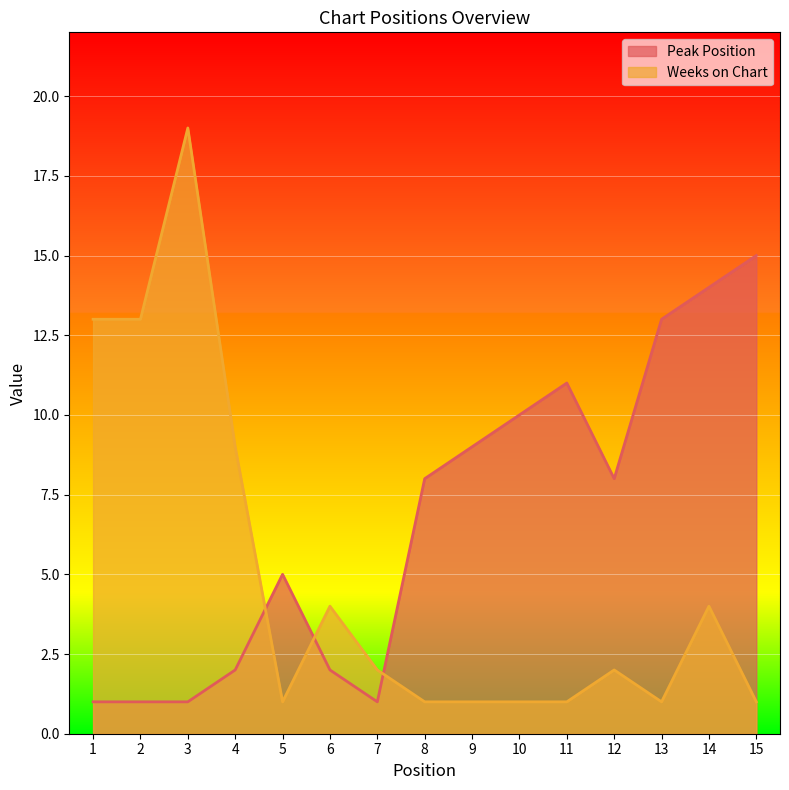

Where do Peak Position and Weeks on Chart first cross each other?

4 and 5